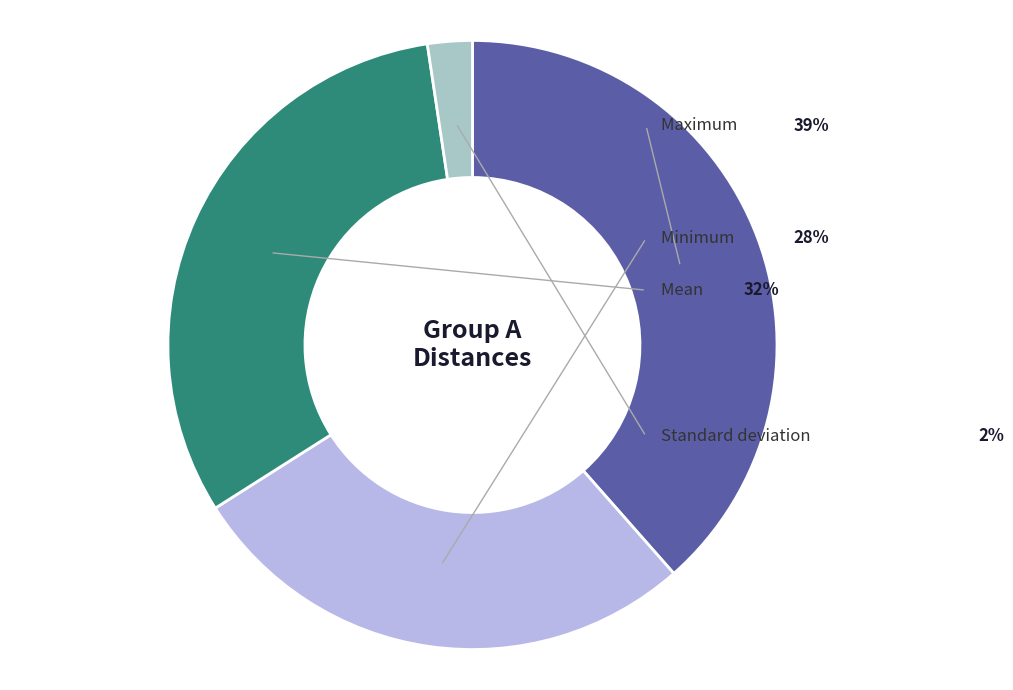

Between Mean and Maximum, which is larger?

Maximum